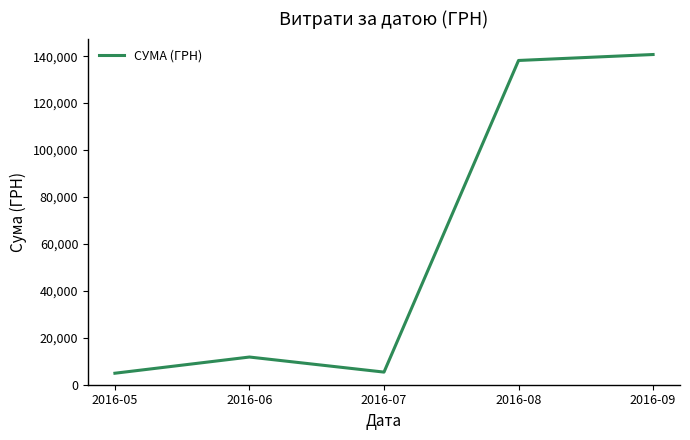

True or false: there are more than 0 points higher than both neighbors.

True